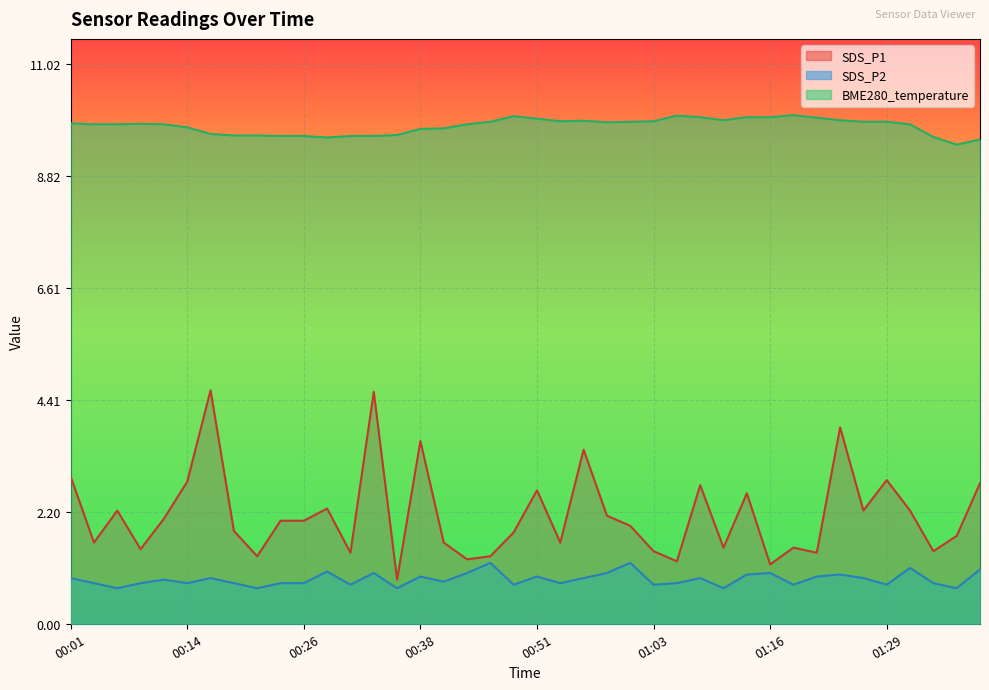

Rank the series by their maximum value, from lowest to highest.

SDS_P2, SDS_P1, BME280_temperature